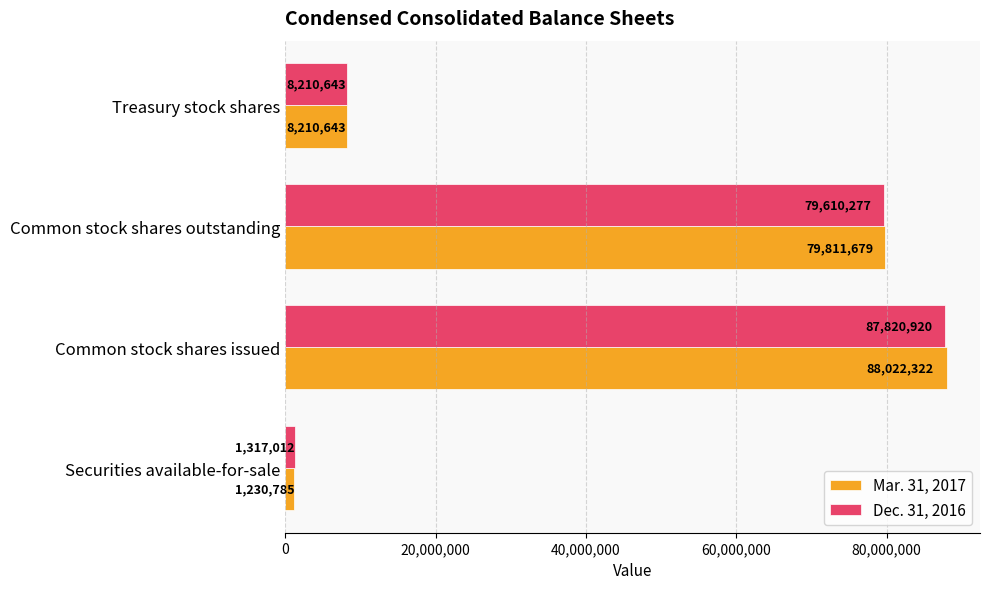

Rank the series by their maximum value, from lowest to highest.

Dec. 31, 2016, Mar. 31, 2017